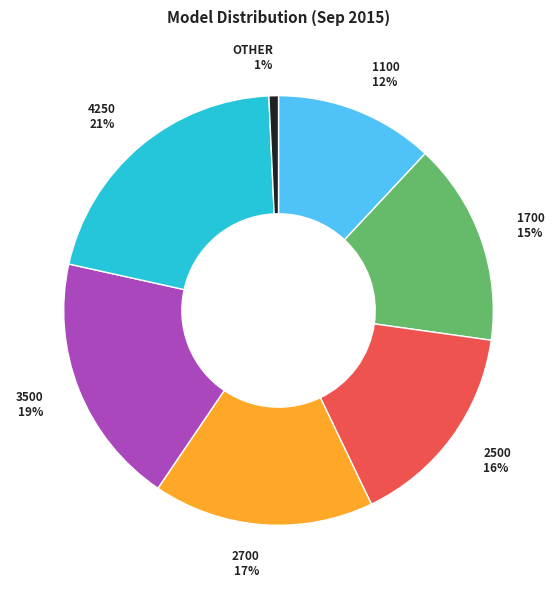

Which category has the smallest portion of the pie?

OTHER